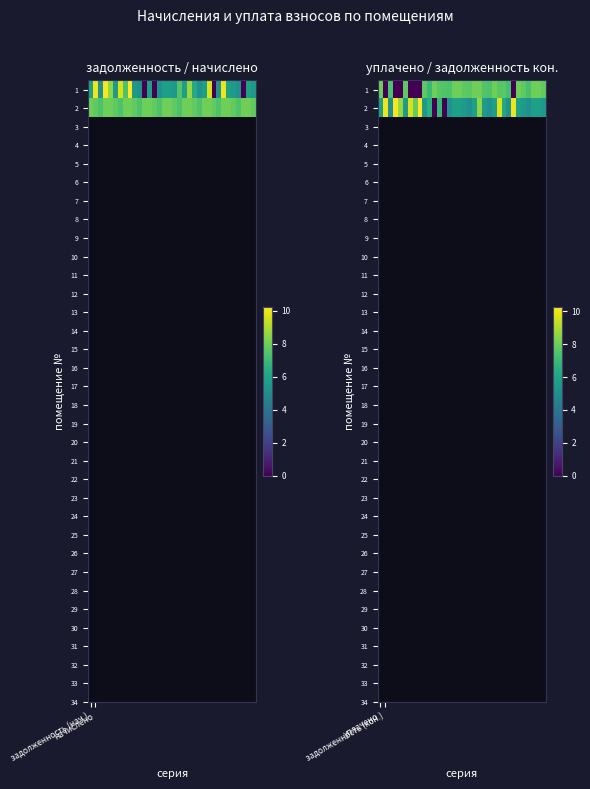

What is the difference between the maximum and minimum values in the 2 series?

10.3